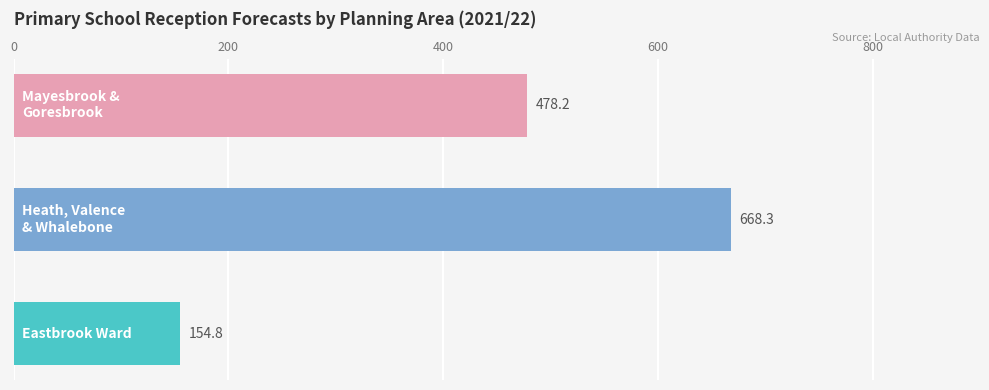

Reading top to bottom, extract all data points from this chart.

478.2	668.3	154.8